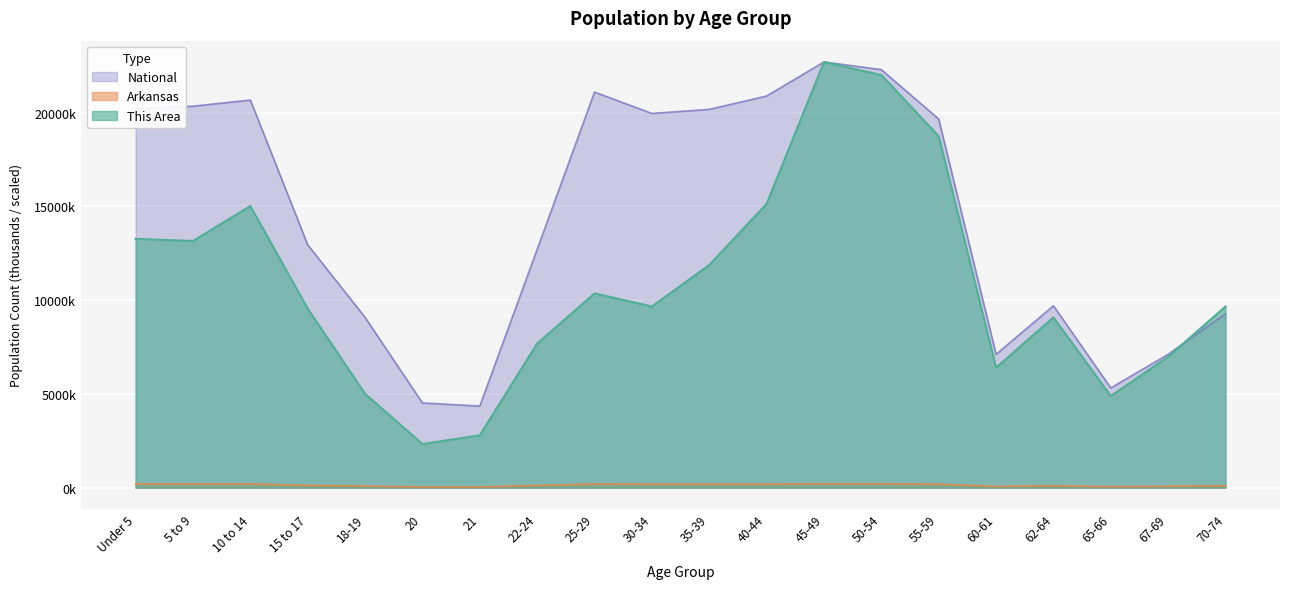

True or false: Arkansas has more than 1 points higher than both neighbors.

True